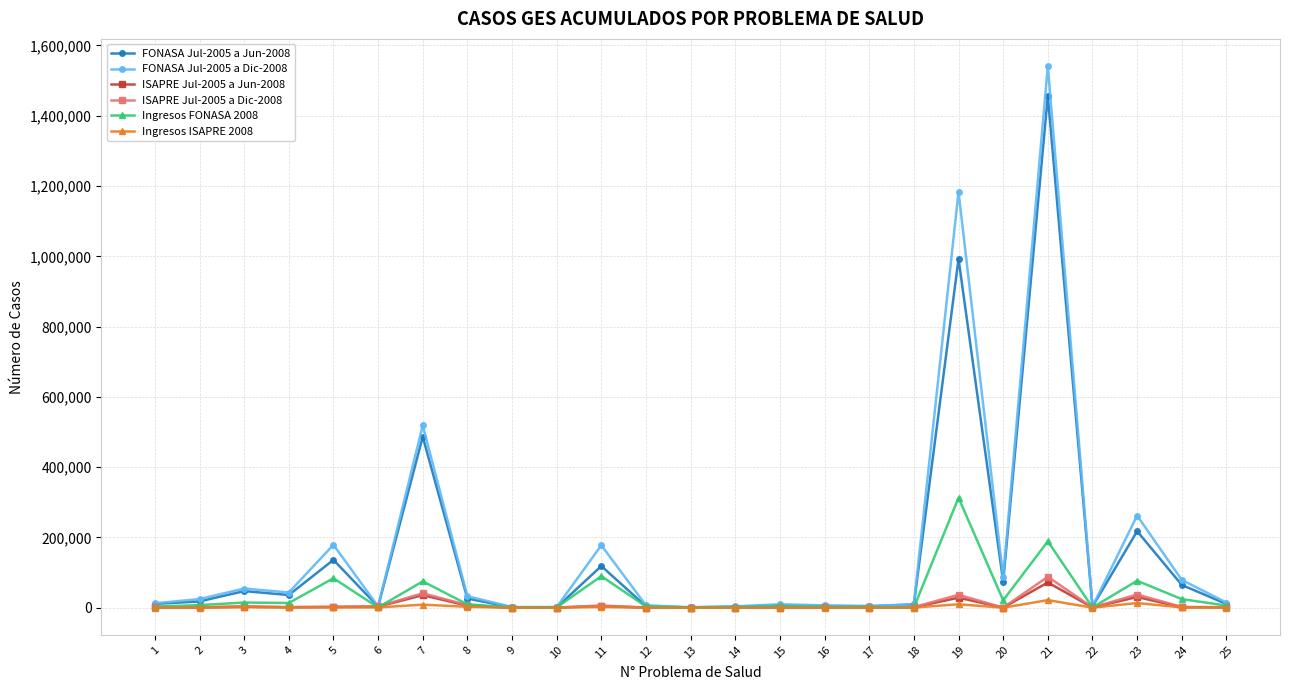

Is it true that FONASA Jul-2005 a Dic-2008 equals 3987 at 14?

True